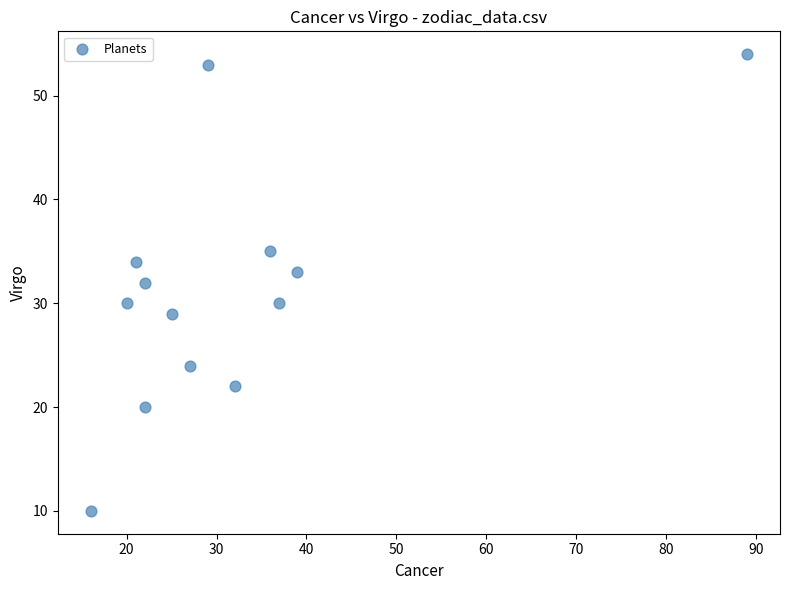

What is the range of X values (max minus min)?

73